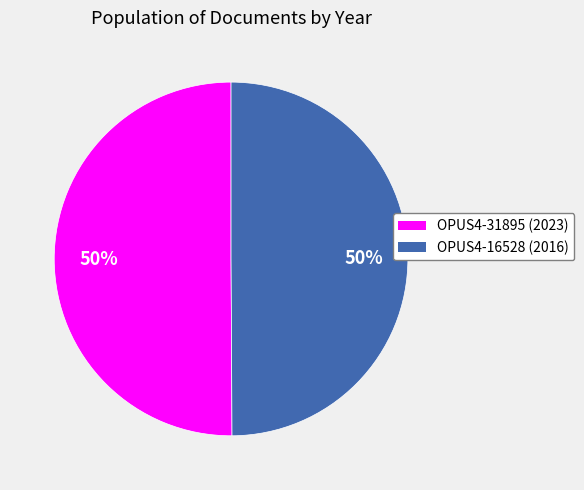

Is it true that OPUS4-16528 (2016) is 44% of the pie?

False